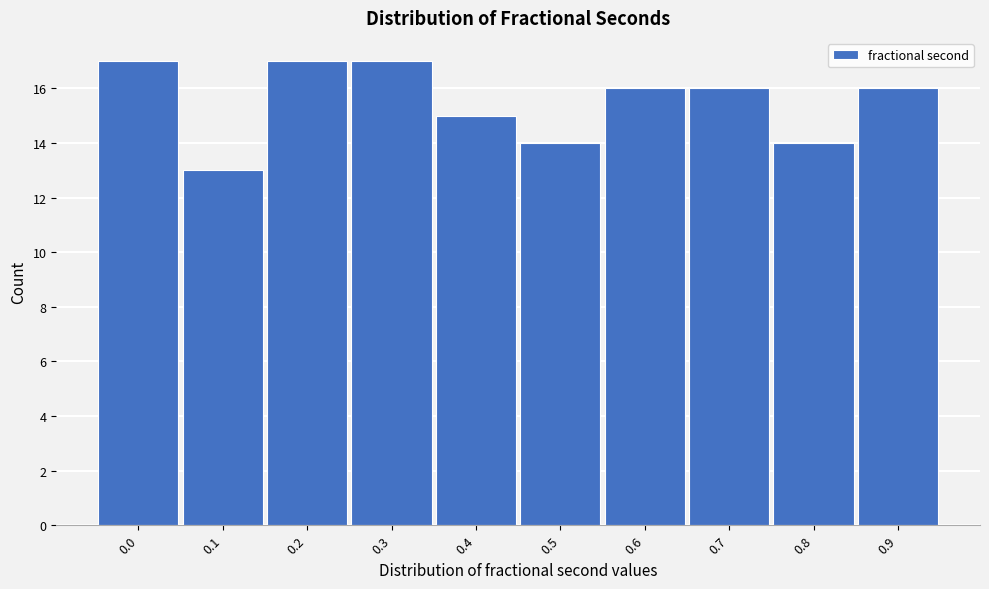

Reading left to right, extract all data points from this chart.

17	13	17	17	15	14	16	16	14	16